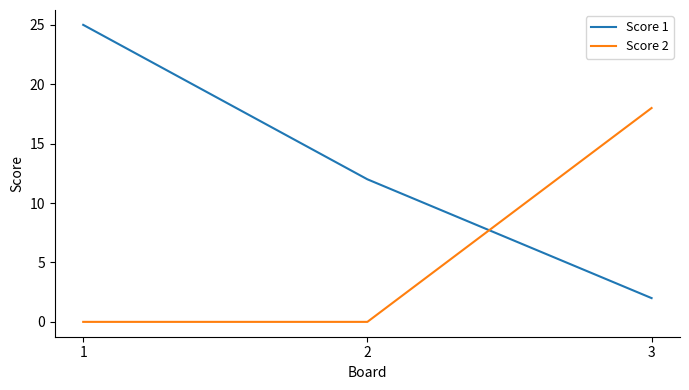

Which series changed the most between 1 and 2?

Score 1